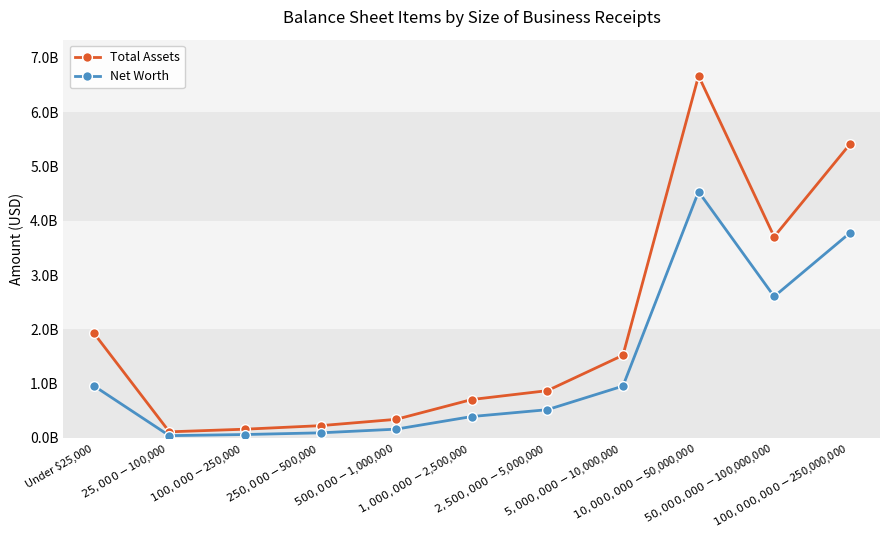

What is the value of the Total Assets point at the 3rd from the left?

159925931